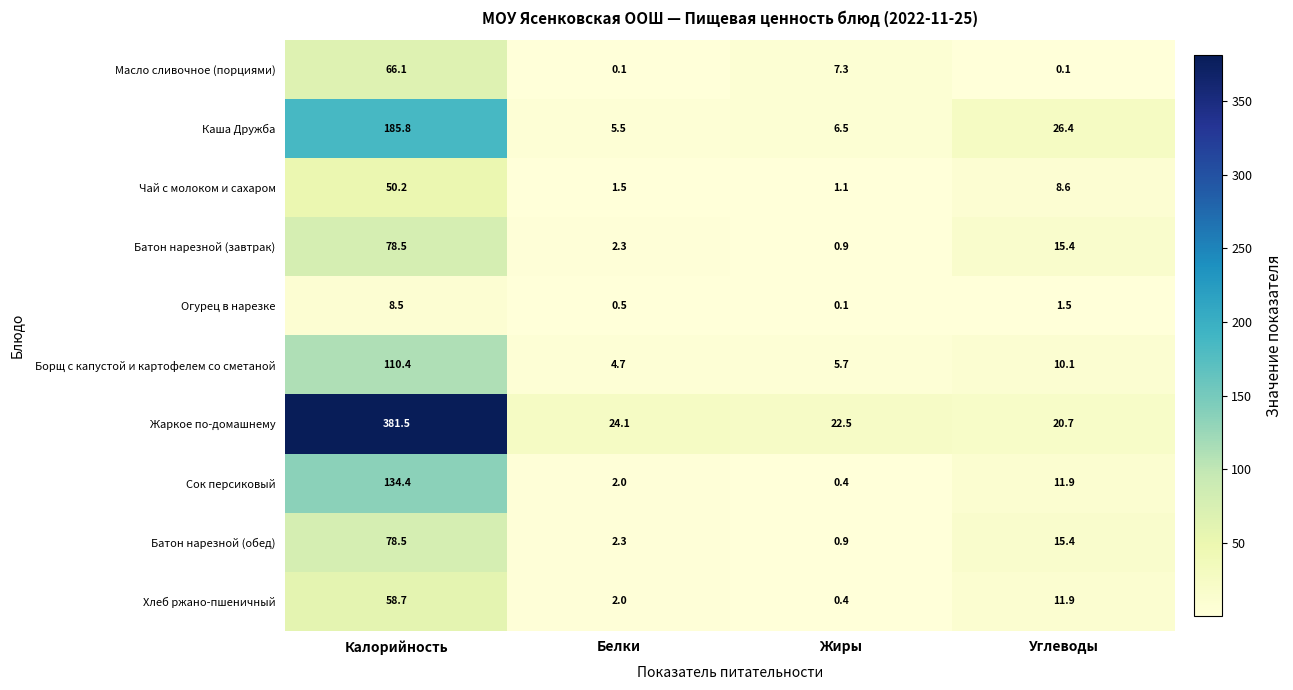

What is the difference between the second highest and minimum values in the Масло сливочное (порциями) series?

7.2